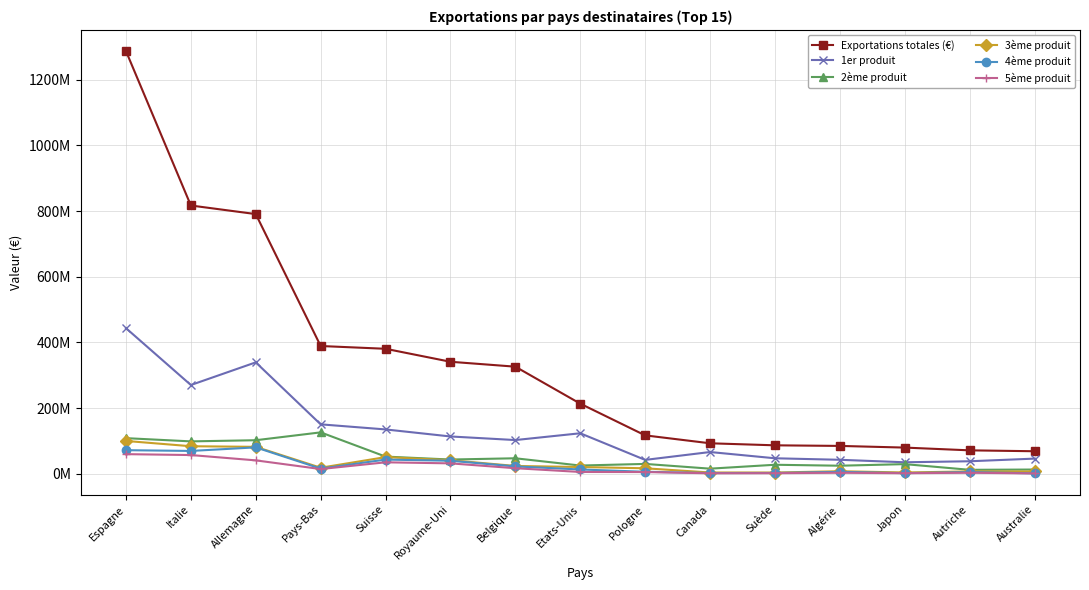

True or false: 1er produit has more than 1 points higher than both neighbors.

True